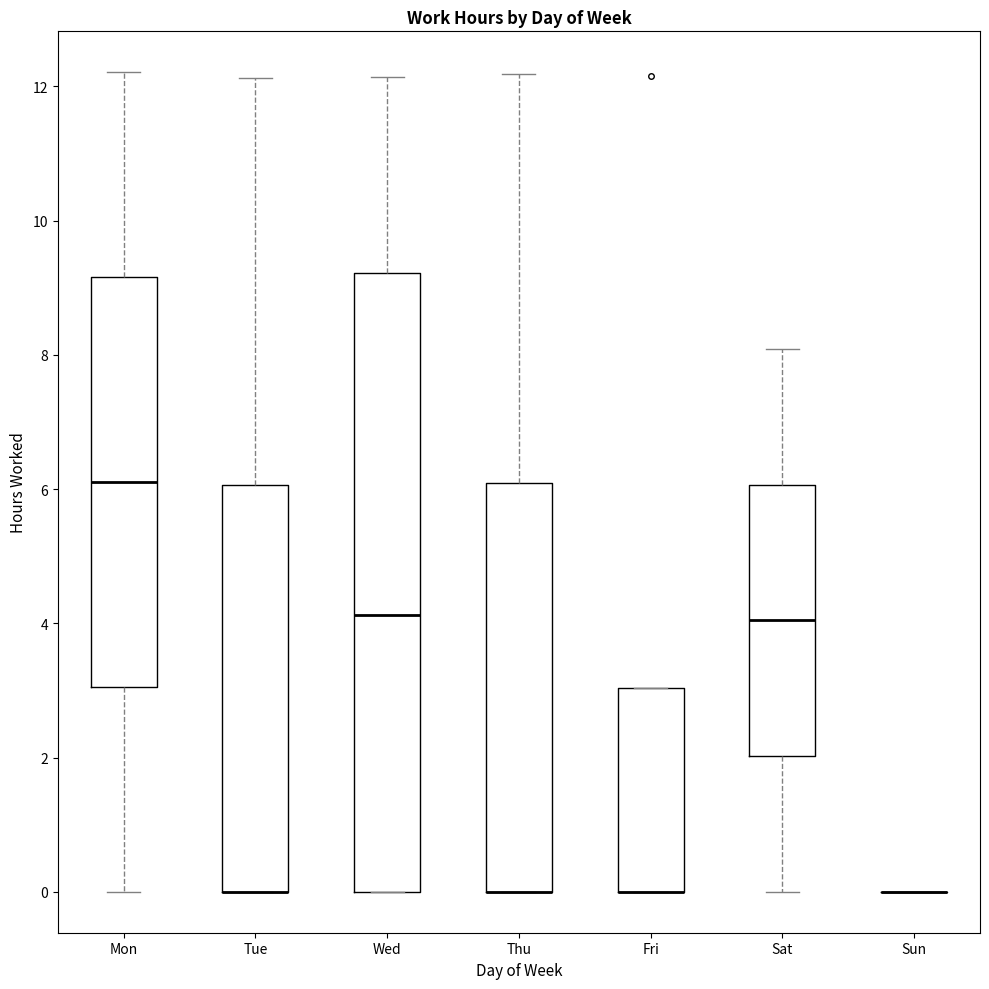

Reading left to right, read every box against the y-axis: the position of its median line, the range the box covers, and the ends of its whiskers. The values are not printed on the chart, so give them approximately, as read against the axis.

Mon: median 6.2, box 3.0 to 9.2, whiskers 0.0 to 12.2
Tue: median 0.0 (drawn on the box's lower edge), box 0.0 to 6.0, whiskers 0.0 to 12.2
Wed: median 4.2, box 0.0 to 9.2, whiskers 0.0 to 12.2
Thu: median 0.0 (drawn on the box's lower edge), box 0.0 to 6.0, whiskers 0.0 to 12.2
Fri: median 0.0 (drawn on the box's lower edge), box 0.0 to 3.0, whiskers 0.0 to 3.0
Sat: median 4.0, box 2.0 to 6.0, whiskers 0.0 to 8.0
Sun: box collapsed to a line at 0.0, whiskers 0.0 to 0.0